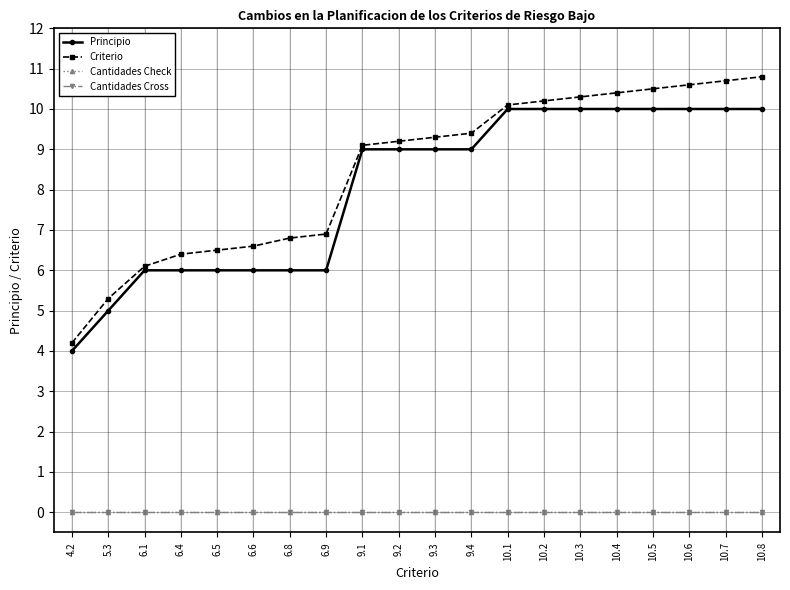

Is this an area chart (filled region under the line)?

No